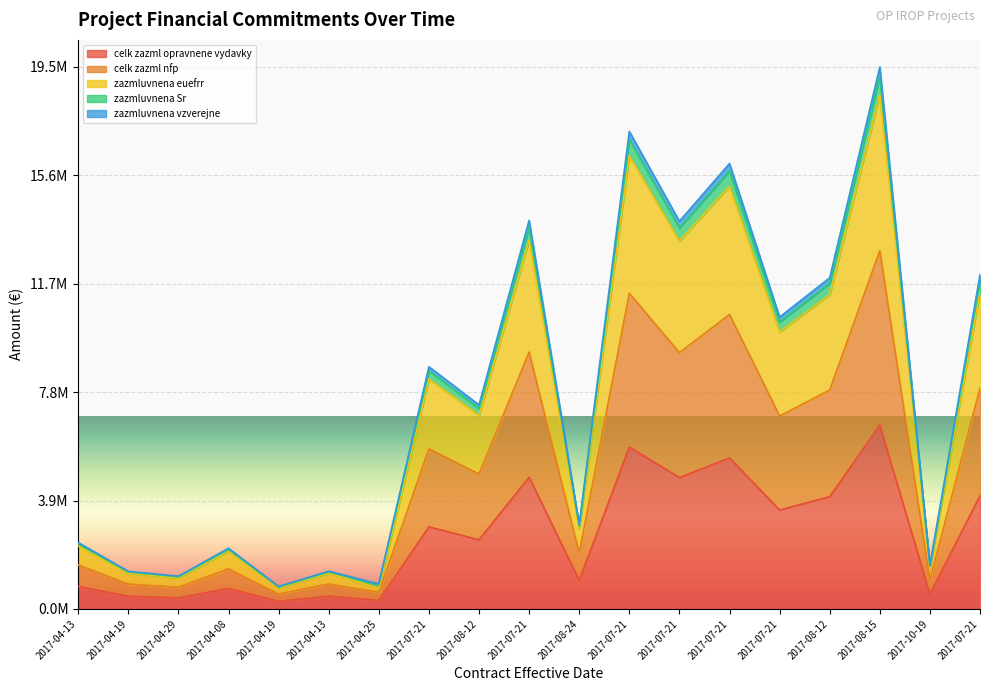

True or false: celk_zazml_opravnene_vydavky has more than 0 interior local peaks.

True